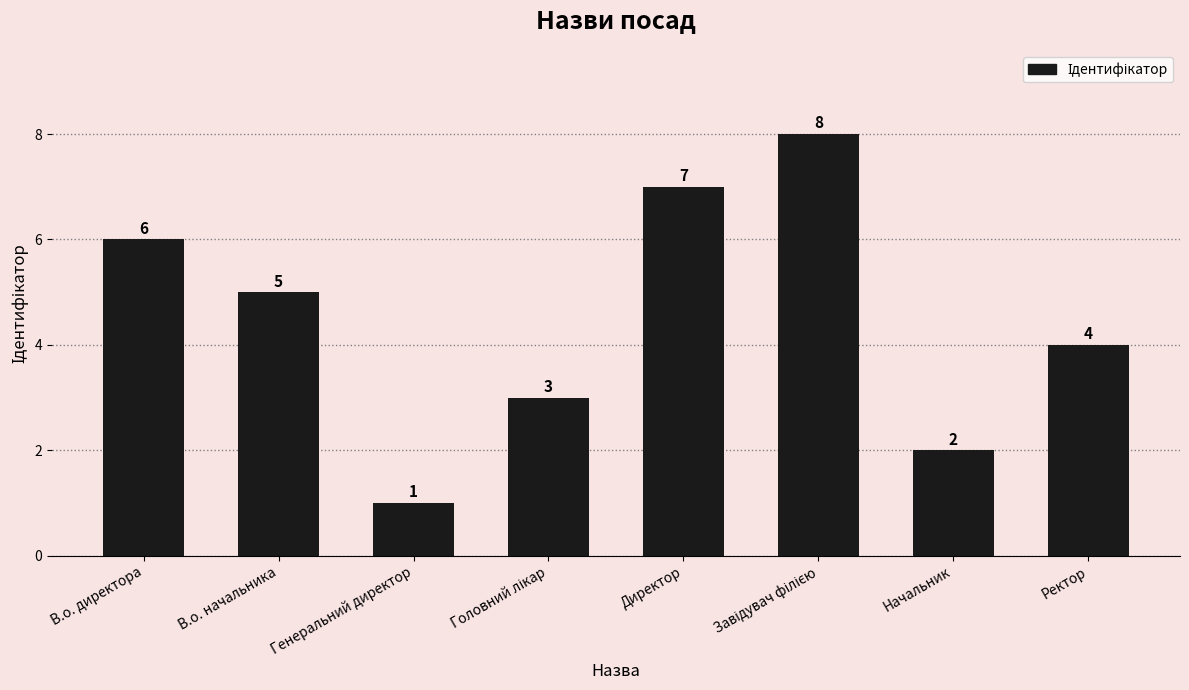

What is the difference between the second highest and minimum values?

6